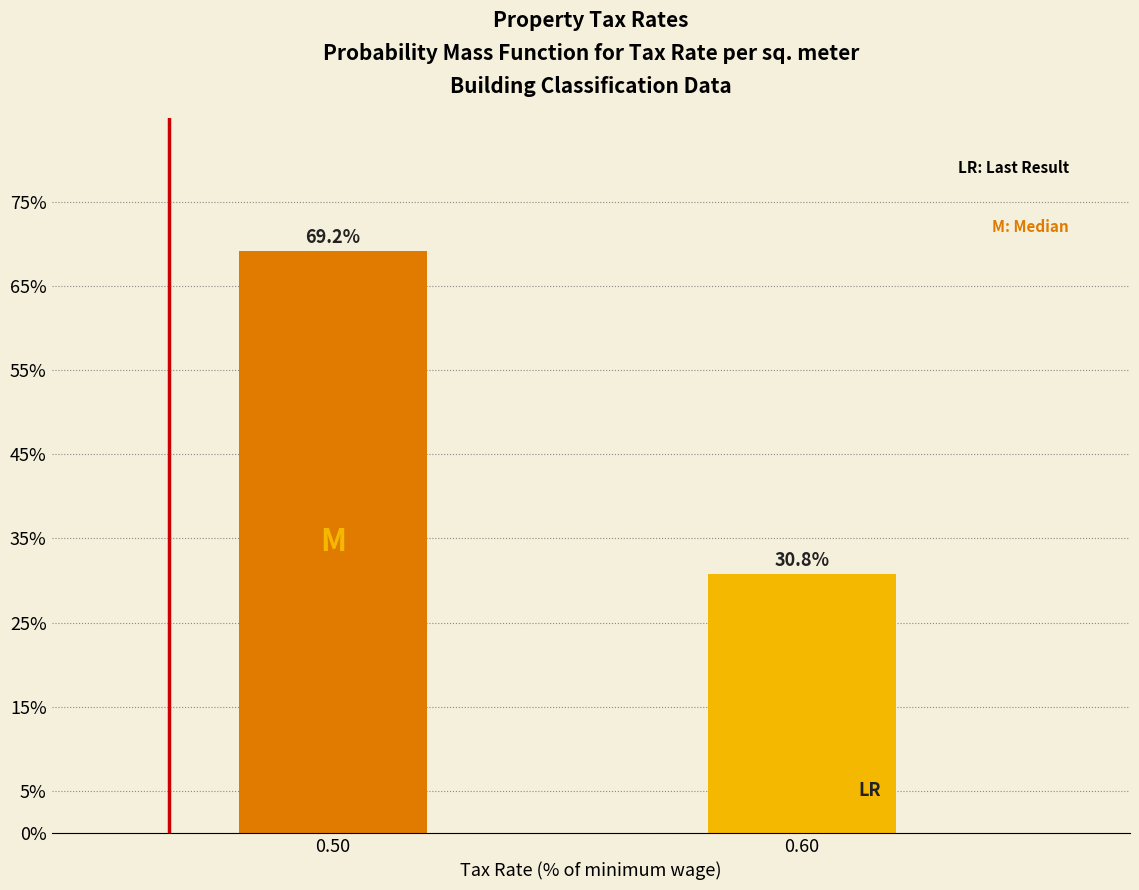

Reading right to left, what are all the values shown in this chart?

30.8	69.2